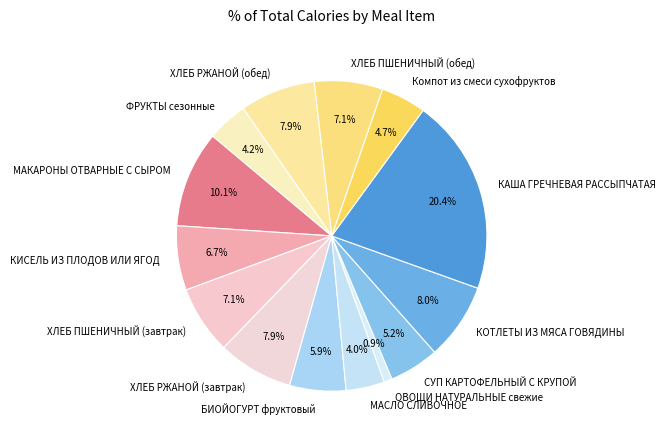

Is there any slice that represents more than half of the pie?

No